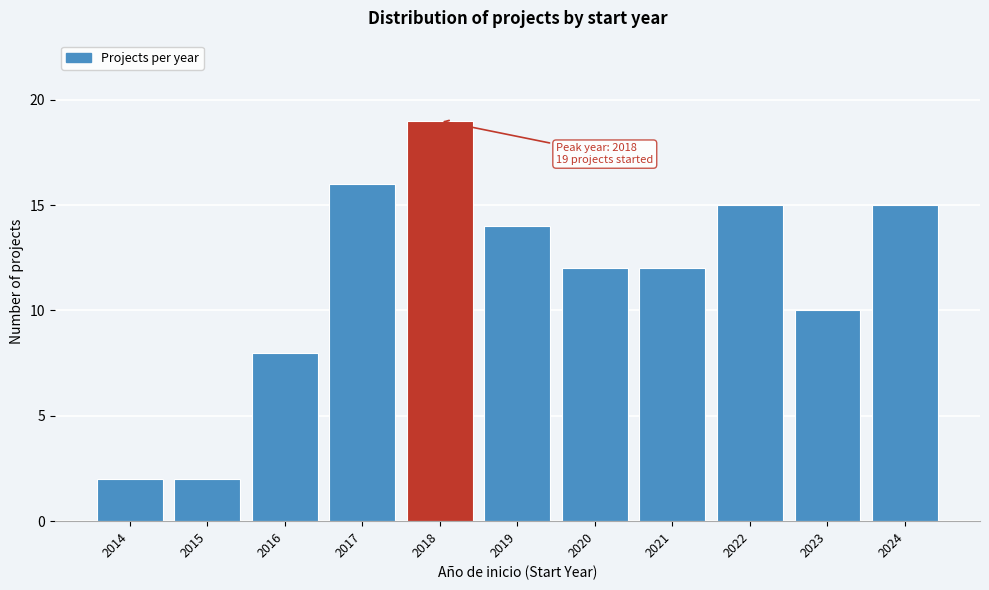

Reading right to left, transcribe all the data shown in this chart.

15	10	15	12	12	14	19	16	8	2	2